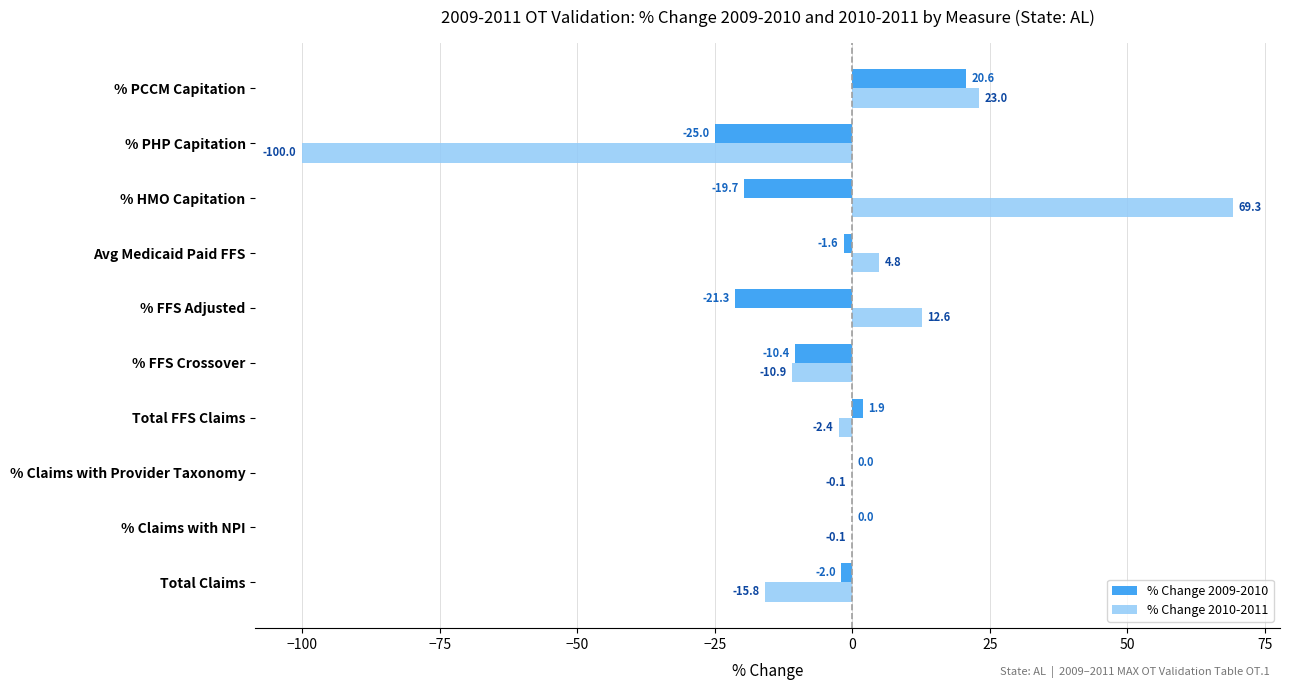

What are all the series names shown in the legend?

% Change 2009-2010, % Change 2010-2011